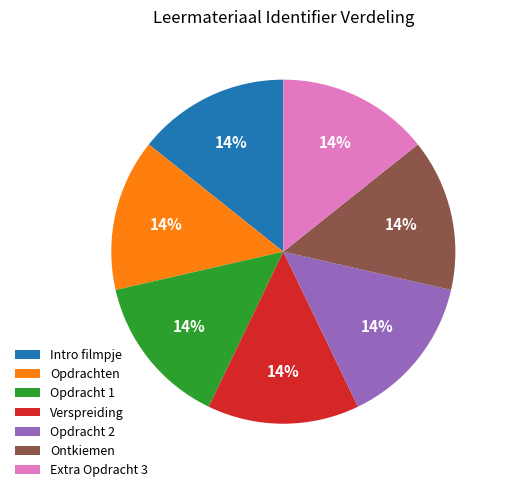

The Ontkiemen slice represents 25% of the pie. True or false?

False